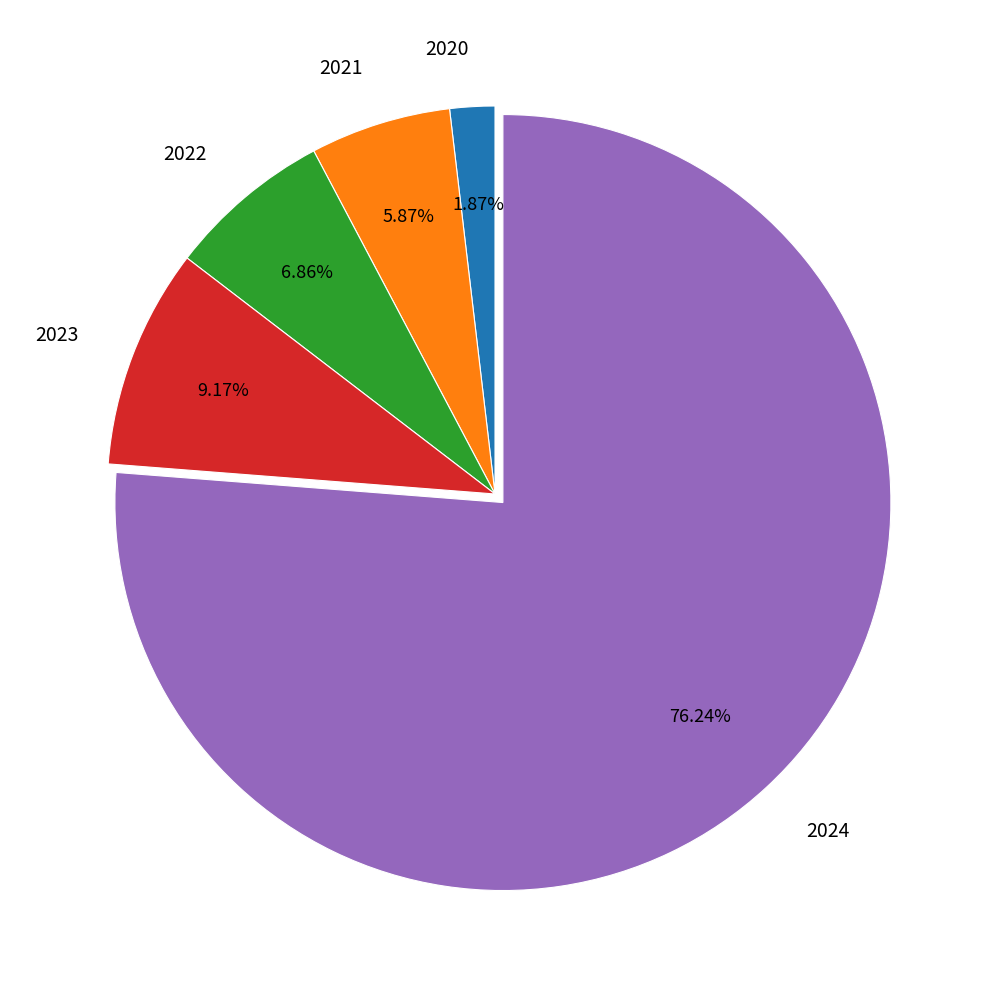

What is the ratio of the value at 2020 to the value at 2021?

0.3